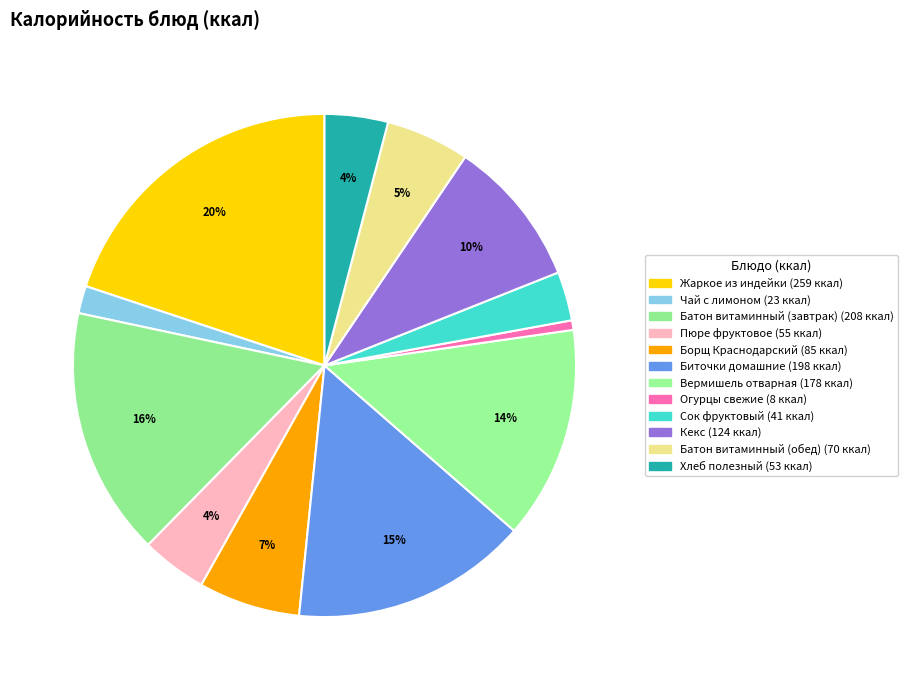

What percentage is the Хлеб полезный slice, to the nearest percent?

4%